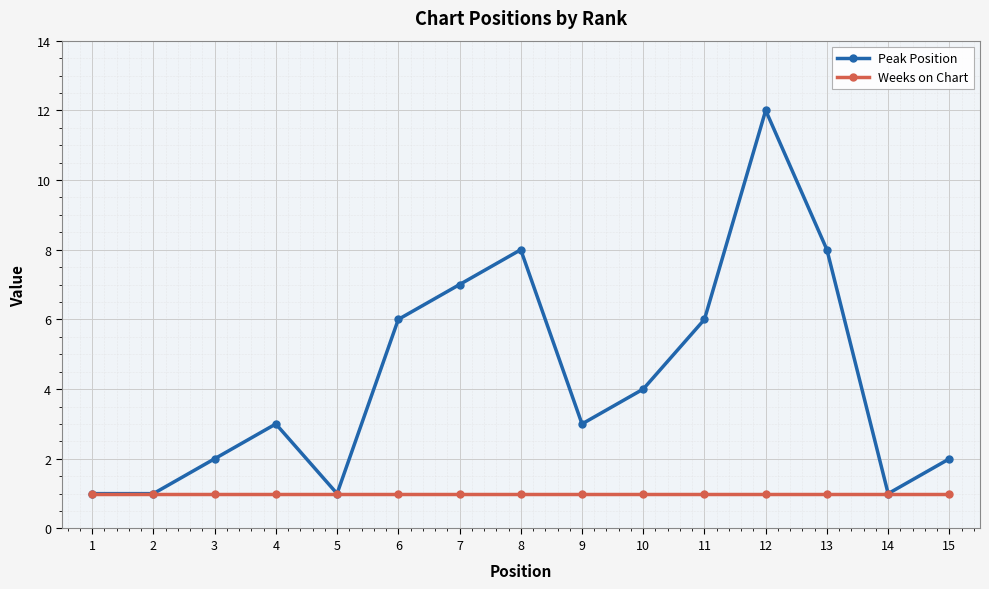

Is the value of Weeks on Chart at 13 greater than the value of Peak Position at 4?

No